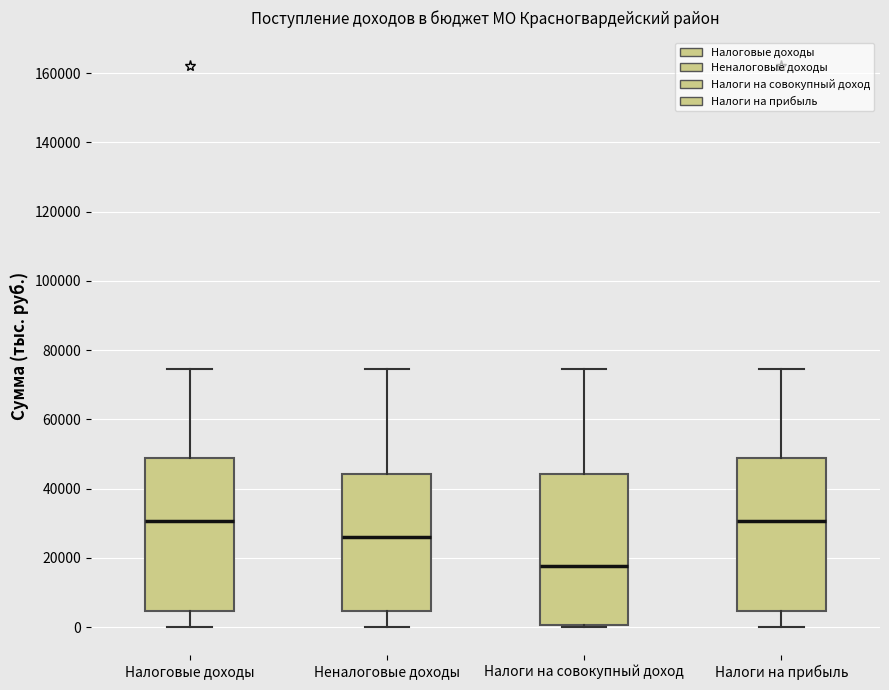

Reading left to right, transcribe this box plot: for each box, give where its median line is, the range the box spans, and where its two whiskers end, as read against the y-axis. The values are not printed on the chart, so give them approximately, as read against the axis.

Налоговые доходы: median 30000, box 4000 to 48000, whiskers 0 to 74000
Неналоговые доходы: median 26000, box 4000 to 44000, whiskers 0 to 74000
Налоги на совокупный доход: median 18000, box 0 to 44000, whiskers 0 (just below the box's lower edge) to 74000
Налоги на прибыль: median 30000, box 4000 to 48000, whiskers 0 to 74000